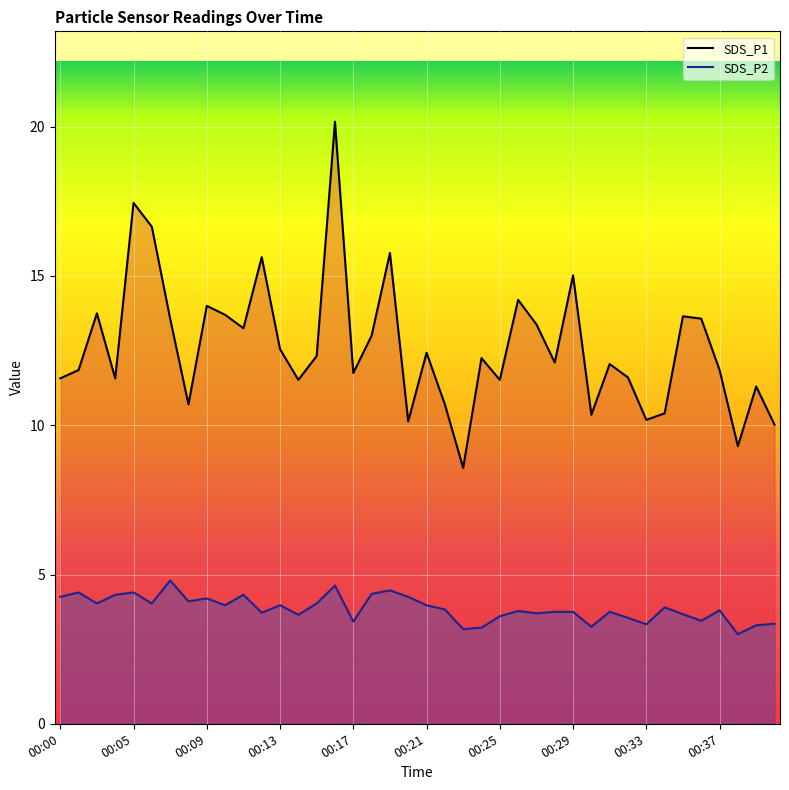

Rank the series by their average value, from highest to lowest.

SDS_P1 line, SDS_P2 line